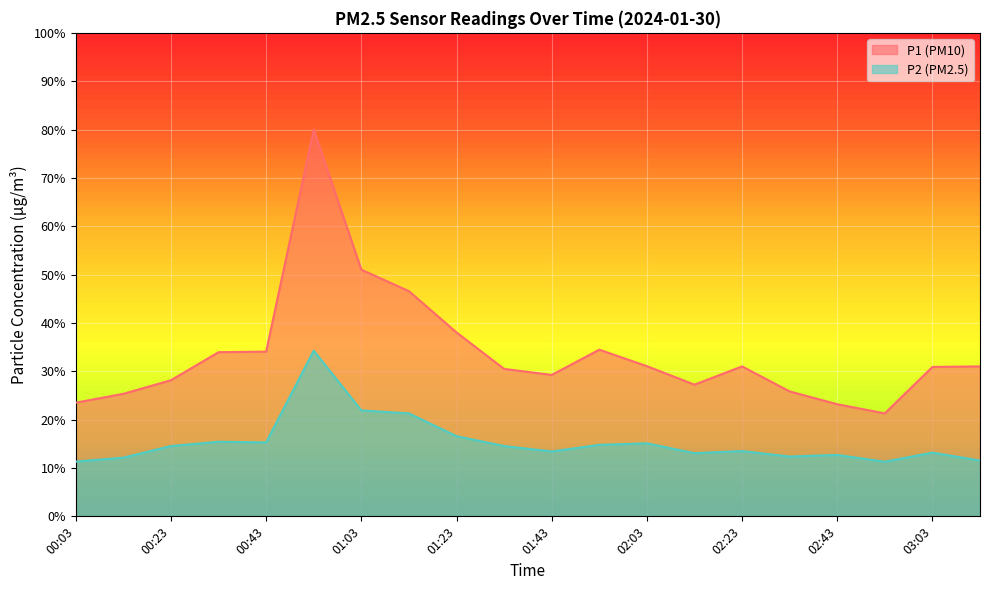

Where is P1 nearest to the value 50?

01:03